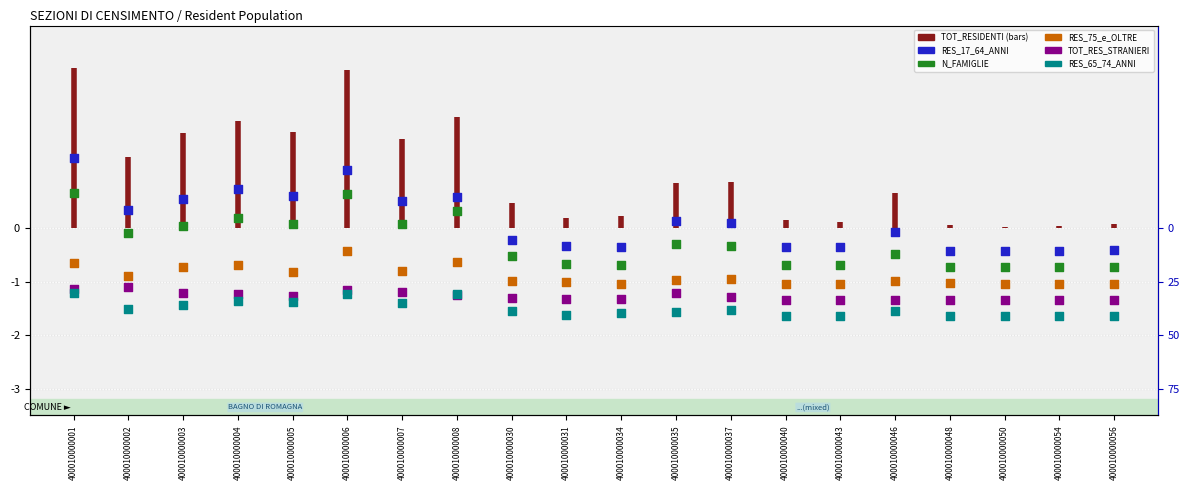

What is the total value across all series at 400010000043?

-5.0